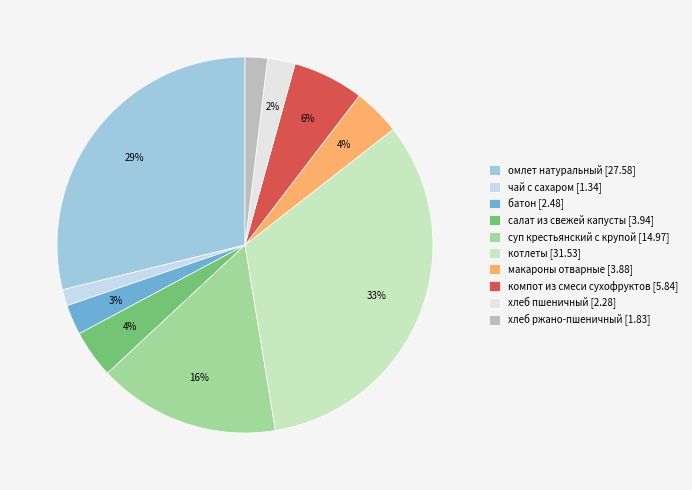

What percentage is the суп крестьянский с крупой slice, to the nearest percent?

16%